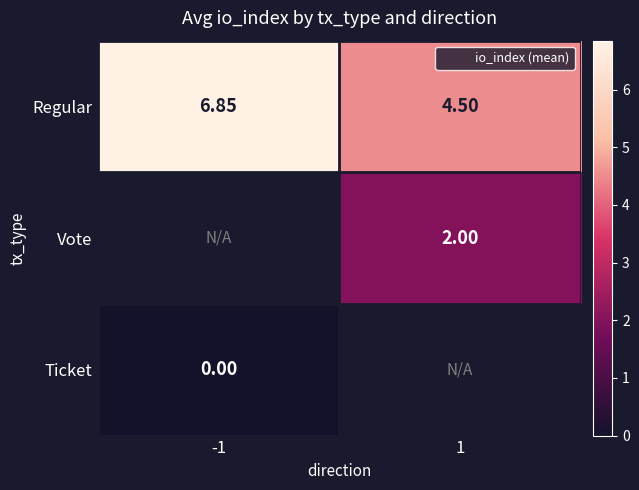

Between -1 and 1, which series saw the biggest shift?

Regular